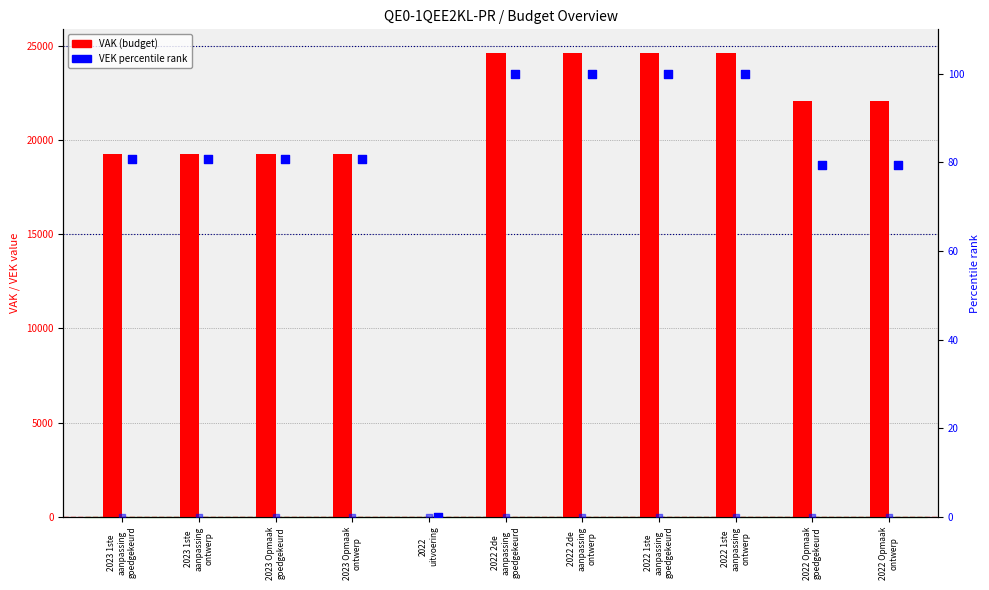

Which series has the widest spread of Y values?

VAK